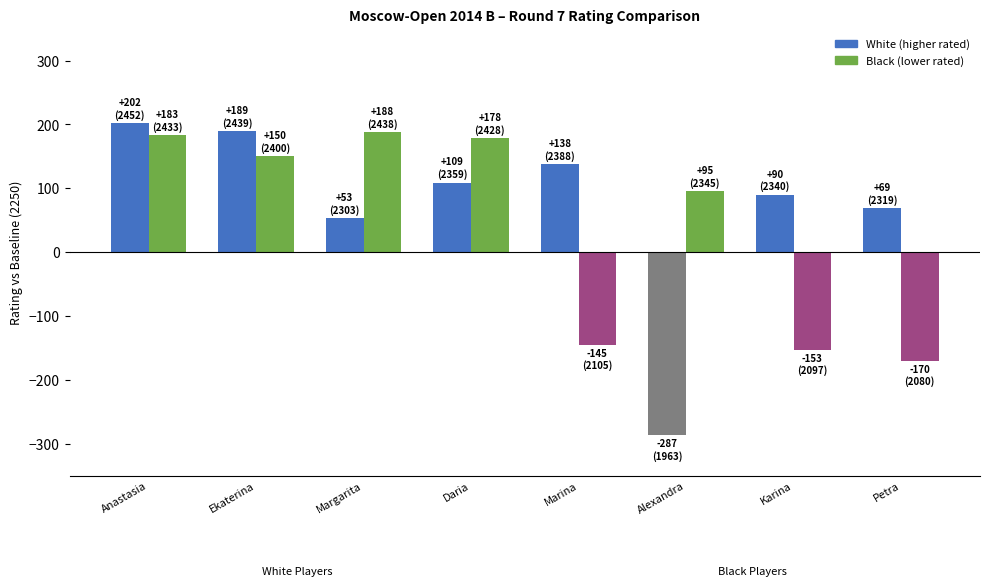

What is the spread (max minus min) of values at Ekaterina?

39